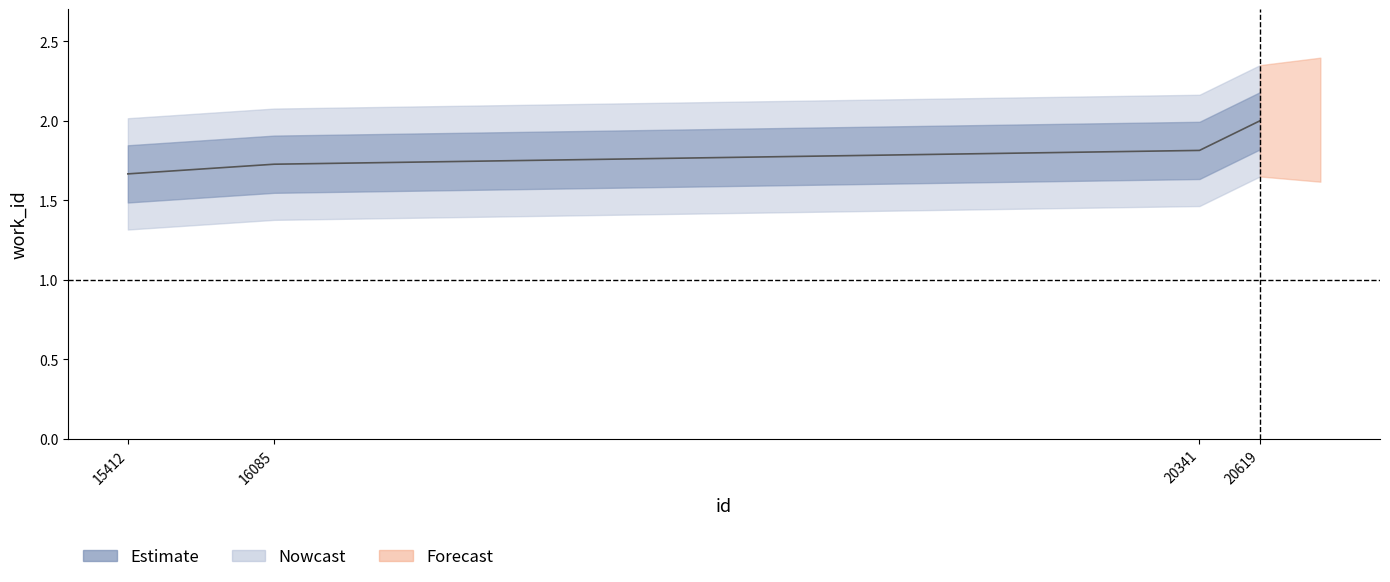

Rank the categories by value from highest to lowest.

20619, 20341, 16085, 15412